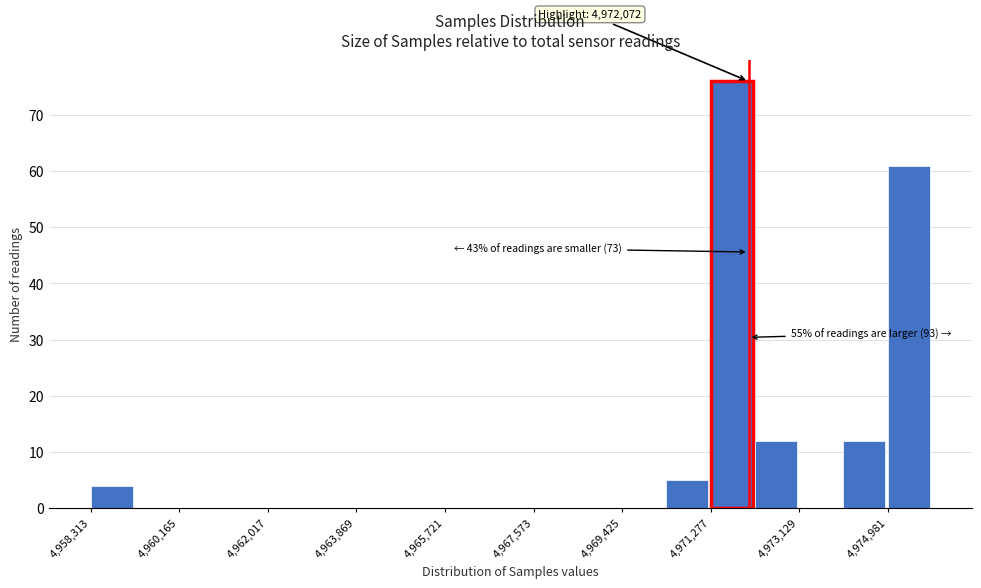

Over which range of the x-axis is the bar tallest?

4971200 to 4972200